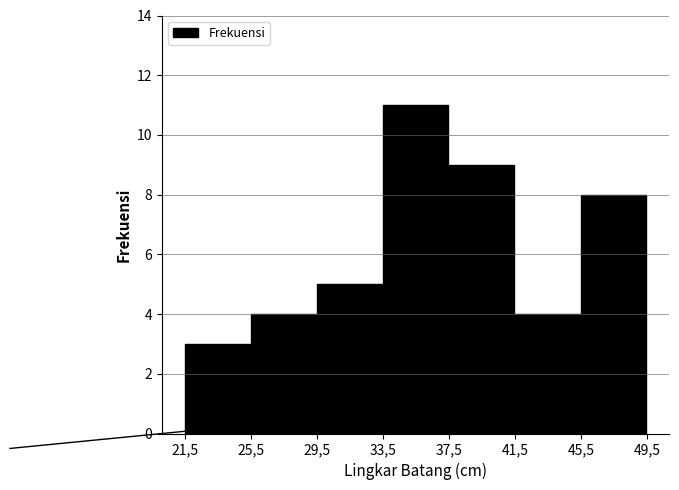

Reading left to right, transcribe all the data shown in this chart.

3	4	5	11	9	4	8